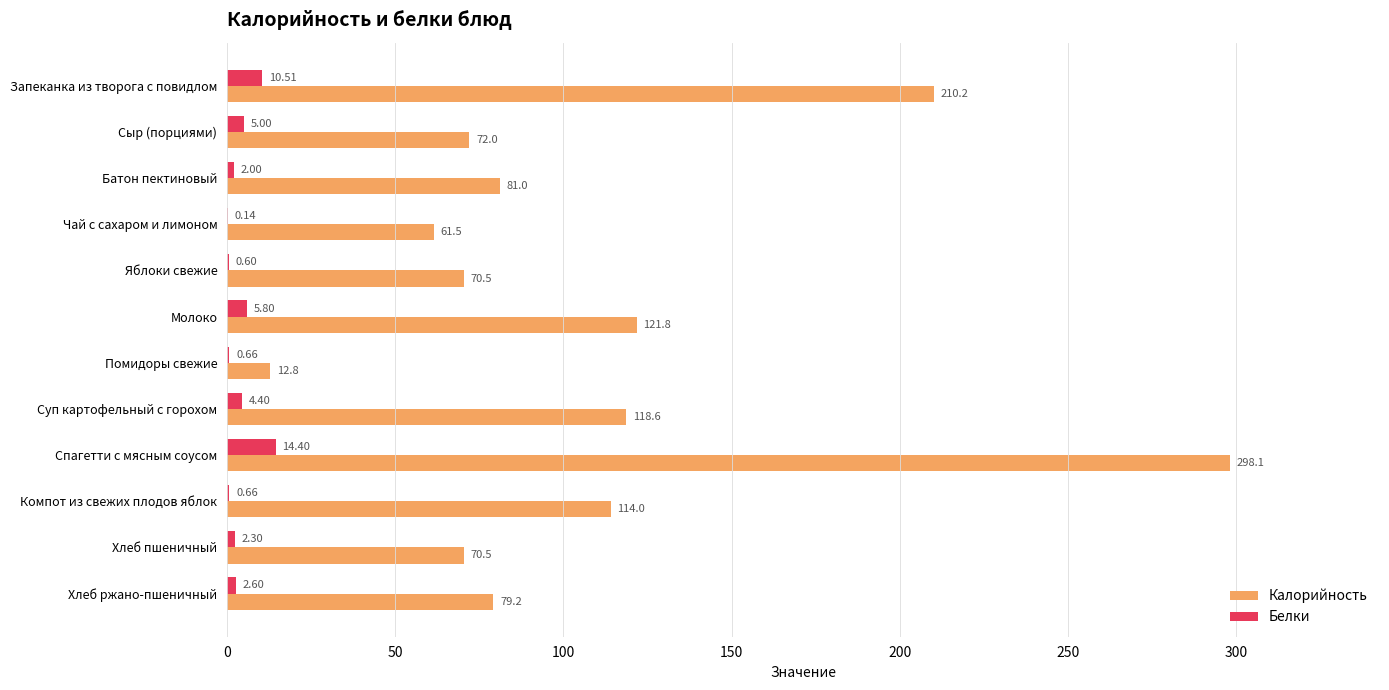

What are all the series names shown in the legend?

Калорийность, Белки